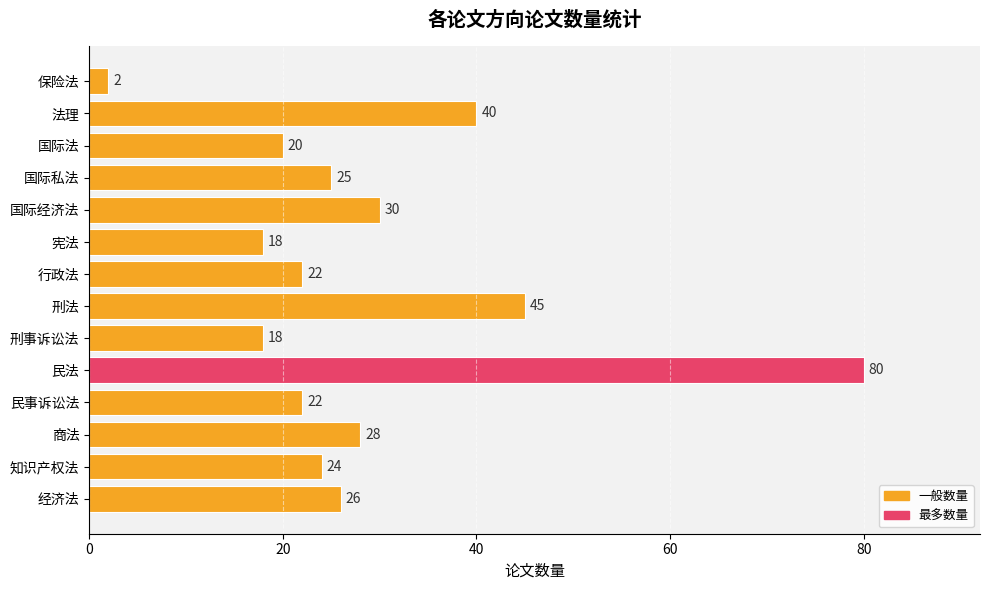

What is the difference between the second highest and second lowest values?

27